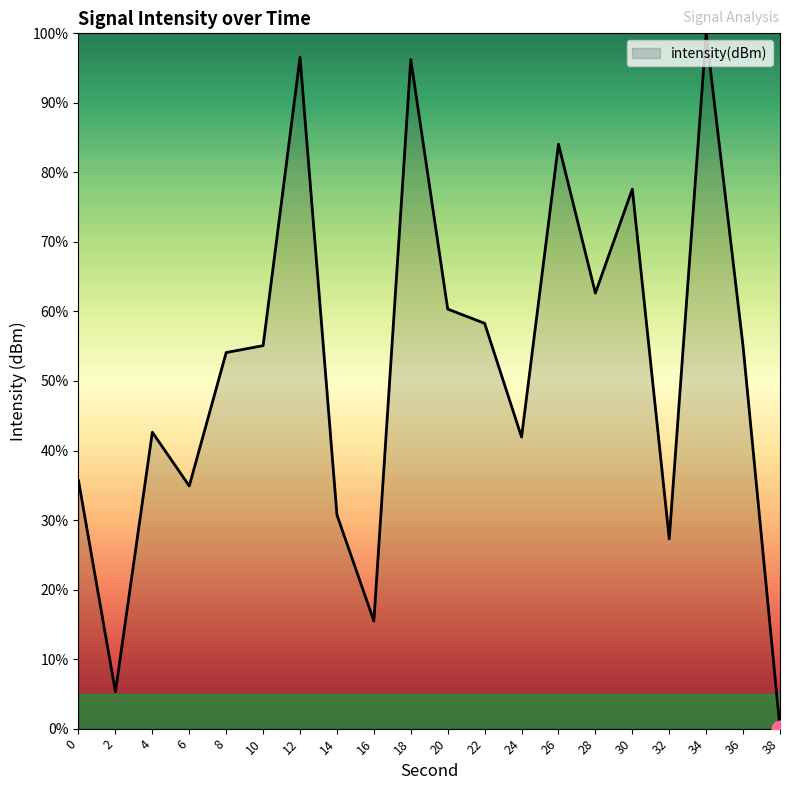

What is the change in value from 18 to 34?

+3.8